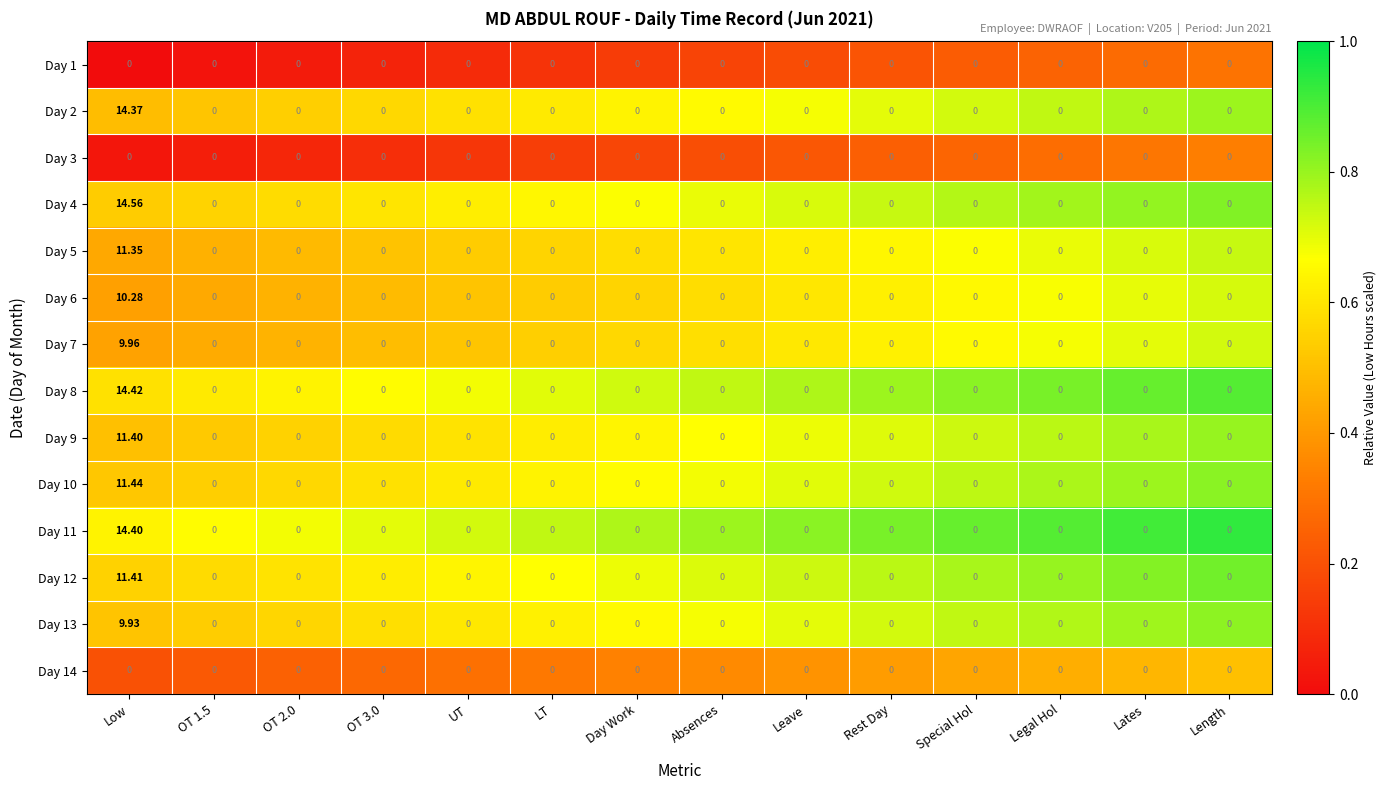

At which category is the sum across all series the highest?

Low